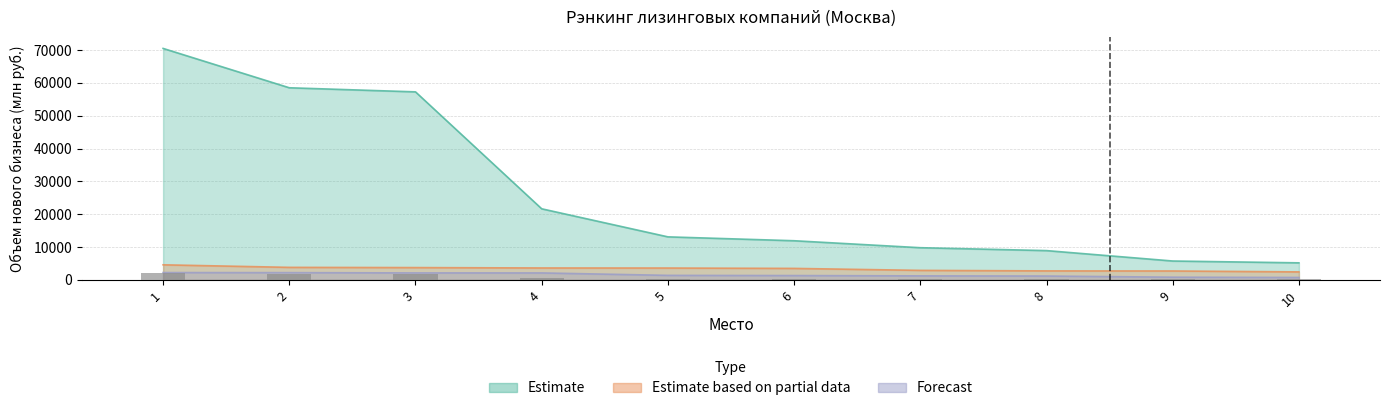

At which label does Estimate reach its minimum?

10